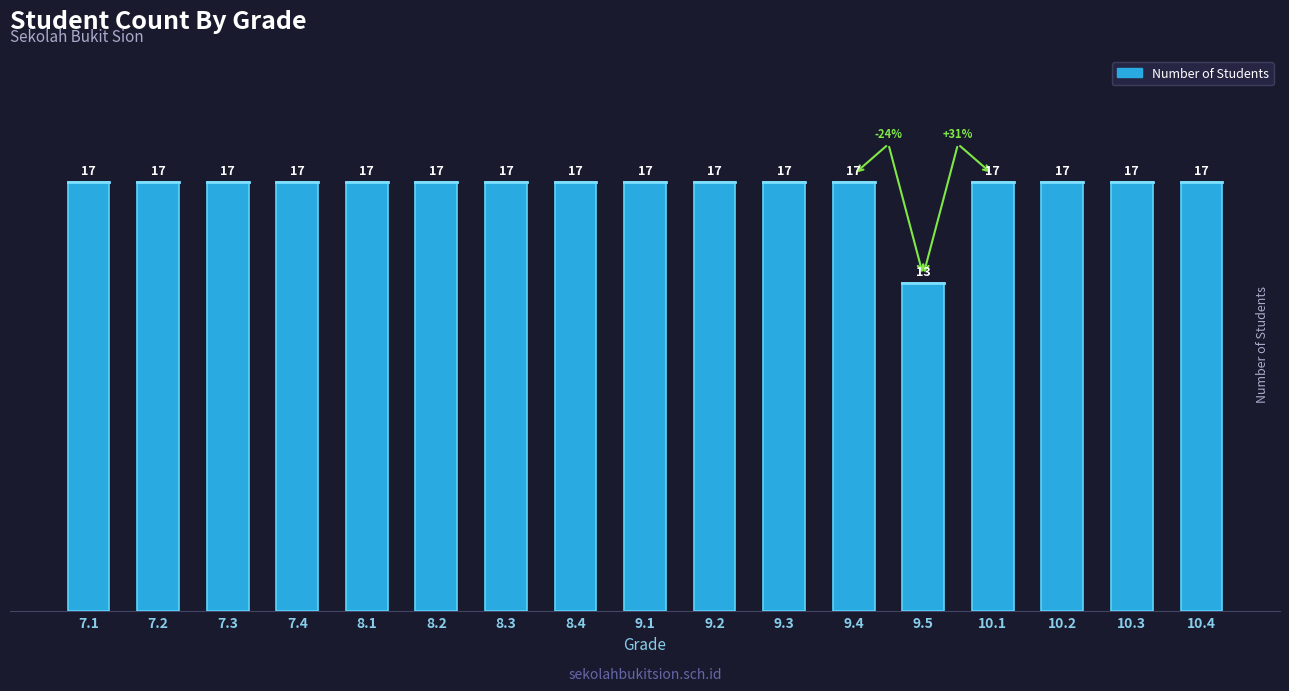

True or false: the data shows 4 at 8.3.

False